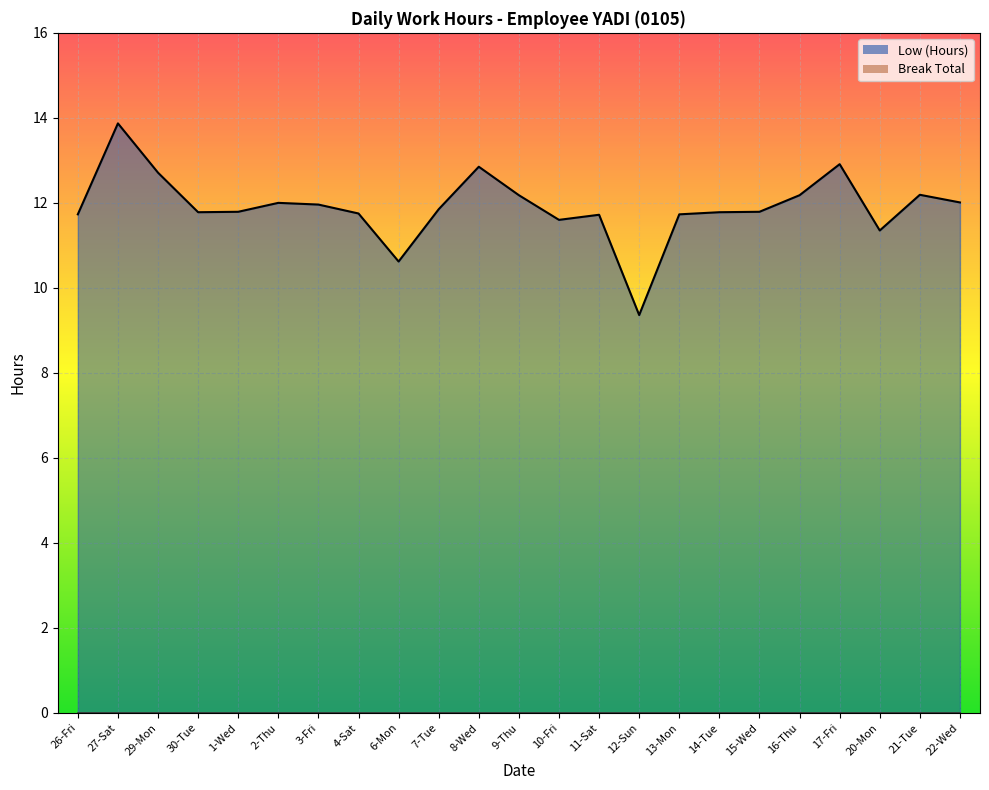

The chart shows a value of 11.8 at 7-Tue. True or false?

True